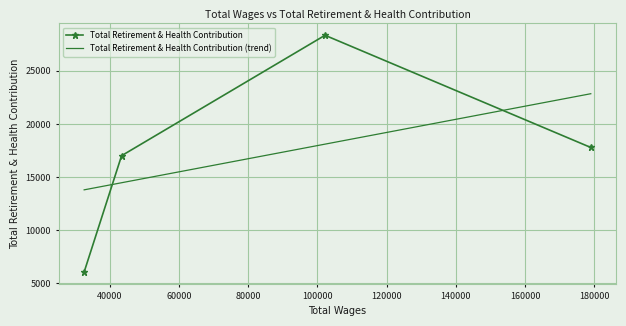

What is the change in value from 179001.0 to 32588.0?

-11715